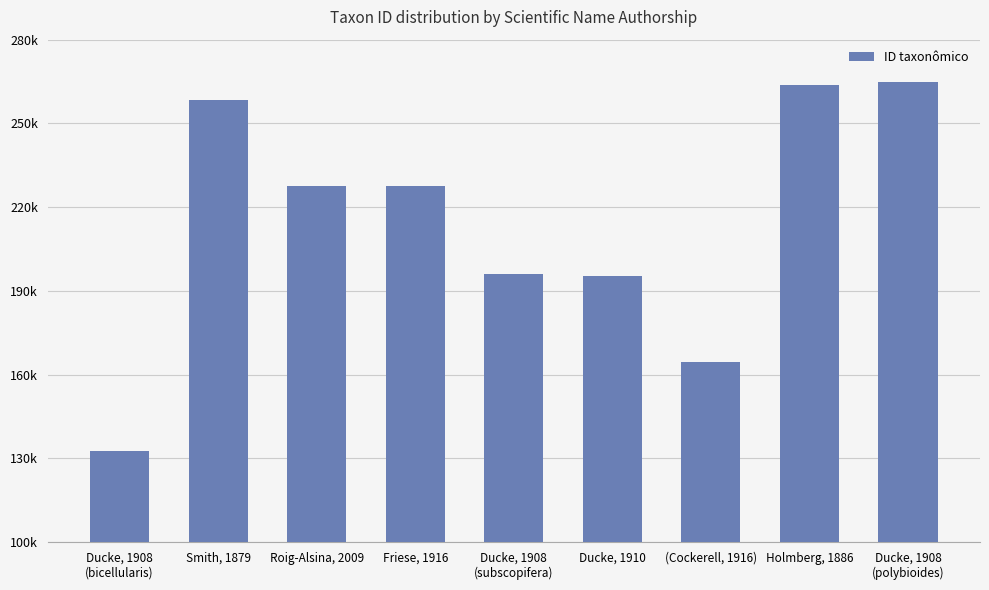

Between Ducke, 1908
(polybioides) and Roig-Alsina, 2009, which is larger?

Ducke, 1908
(polybioides)